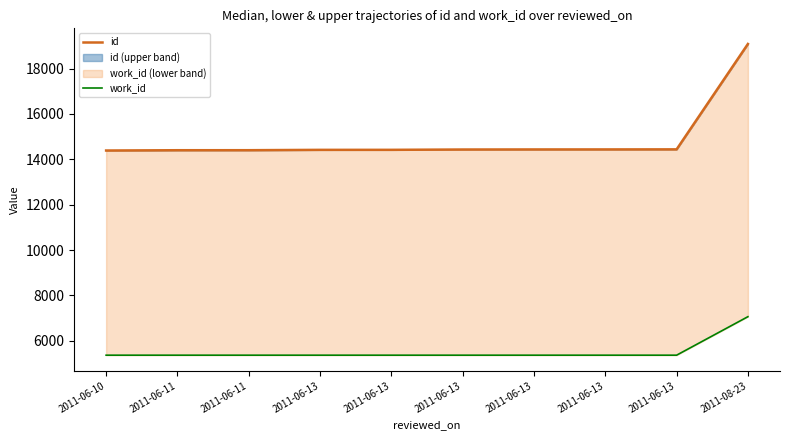

Rank the series at 2011-06-11 from highest to lowest value.

id, work_id